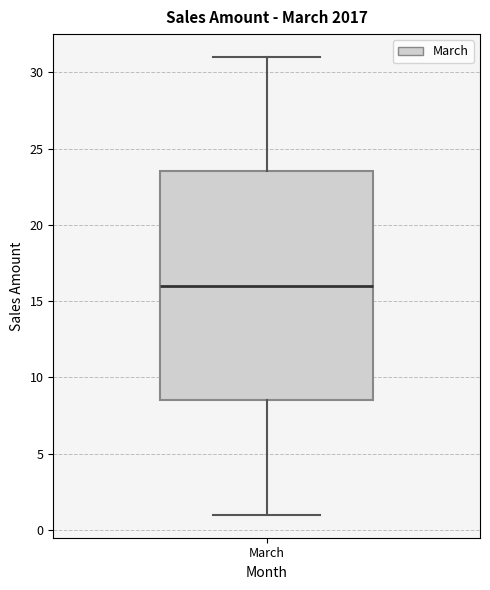

Read this box plot against the y-axis: the position of the median line, the range covered by the box, and the ends of both whiskers. The values are not printed on the chart, so give them approximately, as read against the axis.

median 16.0, box 8.5 to 23.5, whiskers 1.0 to 31.0